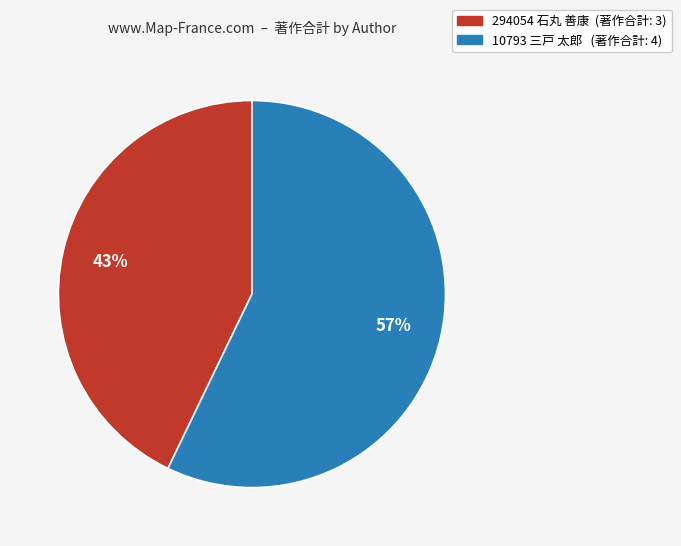

To the nearest percent, what is the average slice percentage?

50%